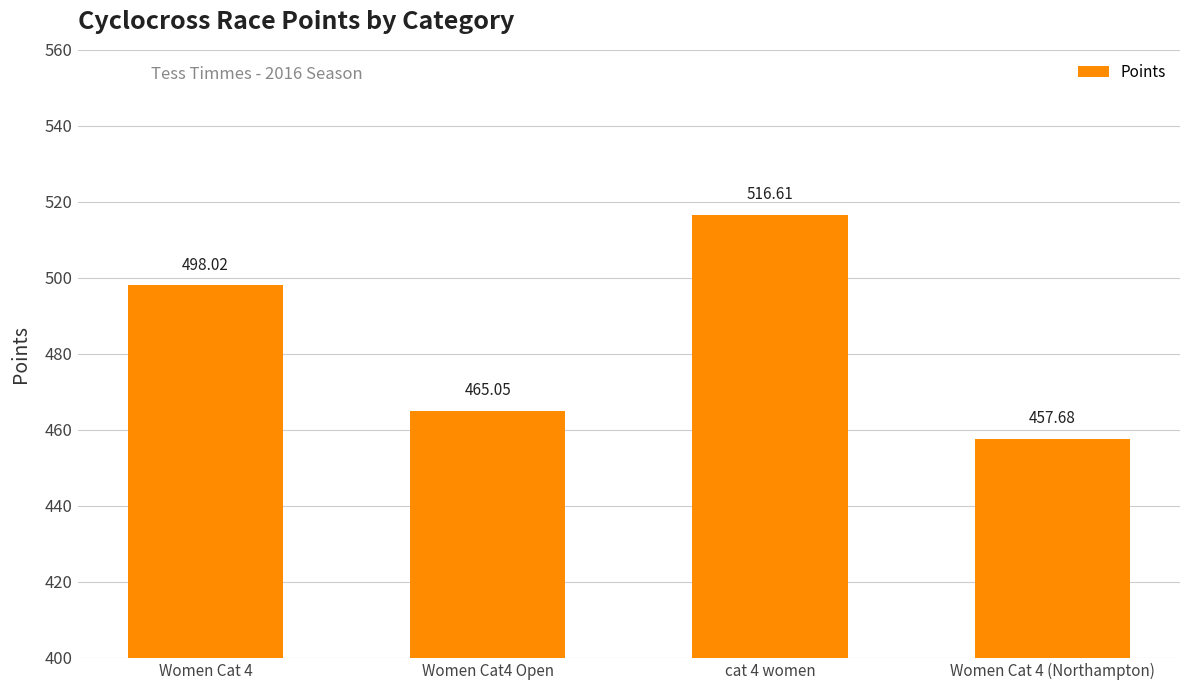

Where does the data first go above 498?

Women Cat 4